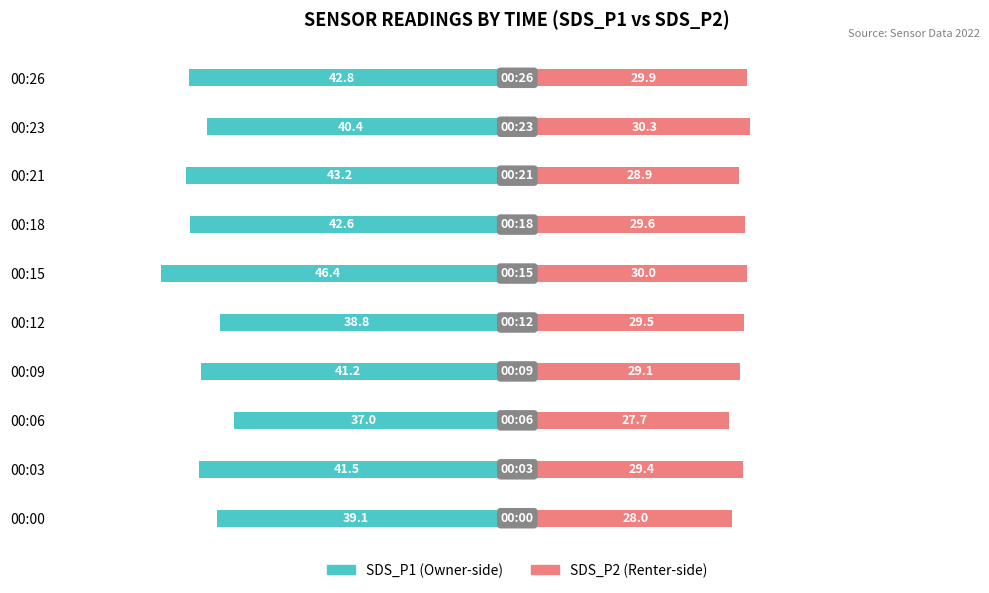

The SDS_P2 series shows 15.3 at 00:23. True or false?

False